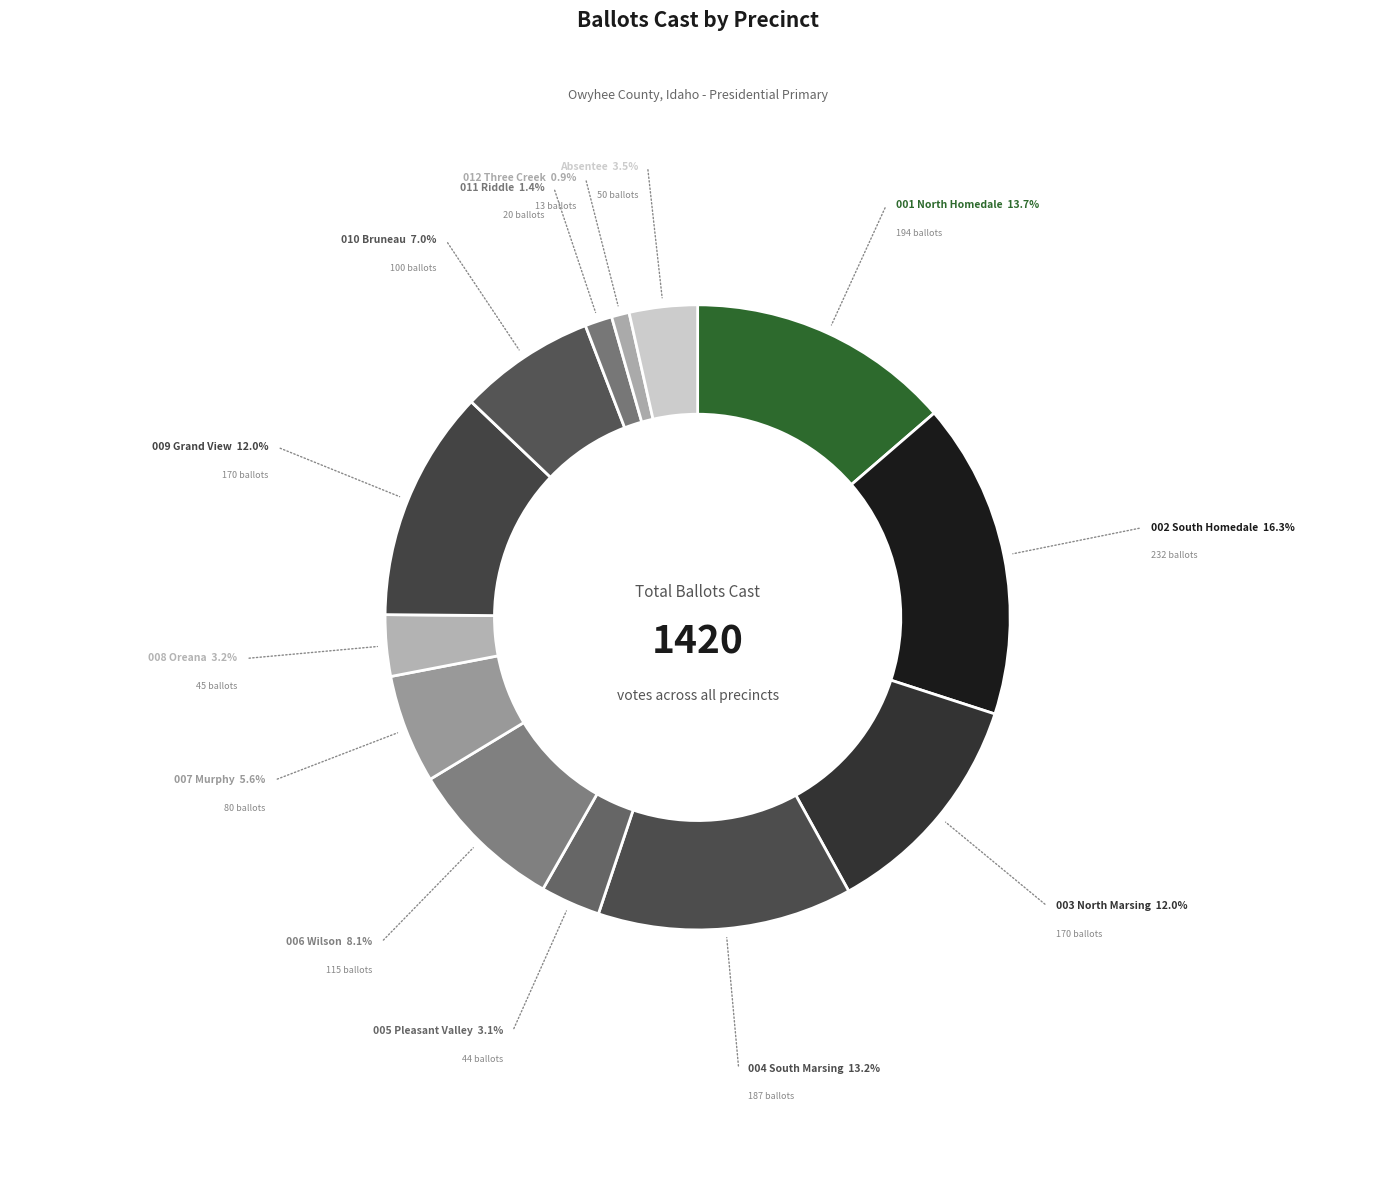

Do 007 Murphy and 002 South Homedale together represent more than half of the pie?

No